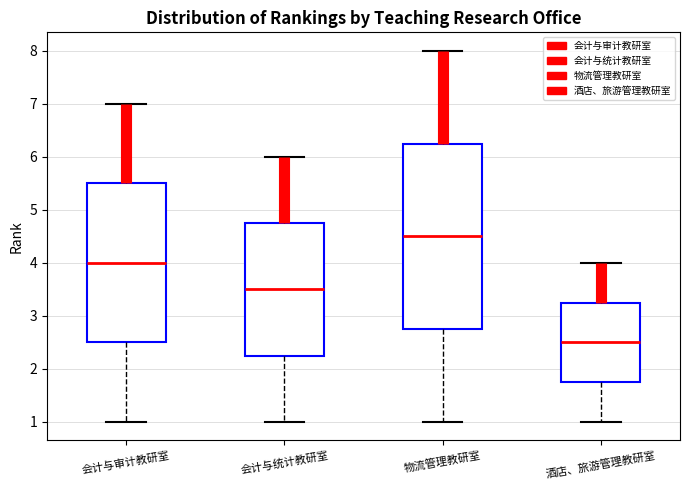

Which box has the lowest median line?

酒店、旅游管理教研室